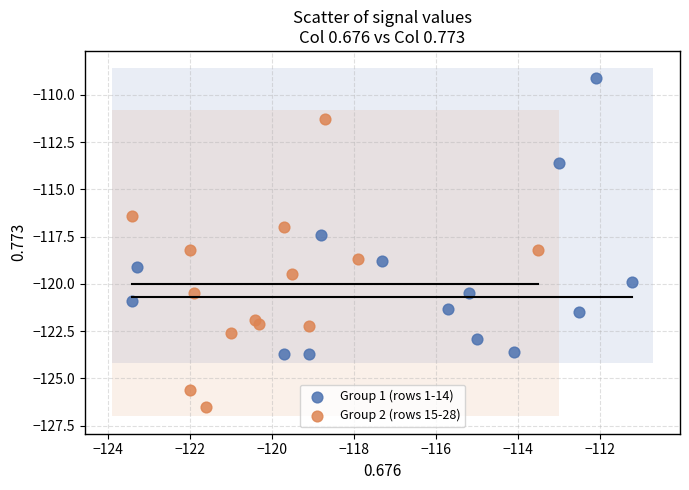

What are all the series names shown in the legend?

Group 1 (rows 1-14), Group 2 (rows 15-28)